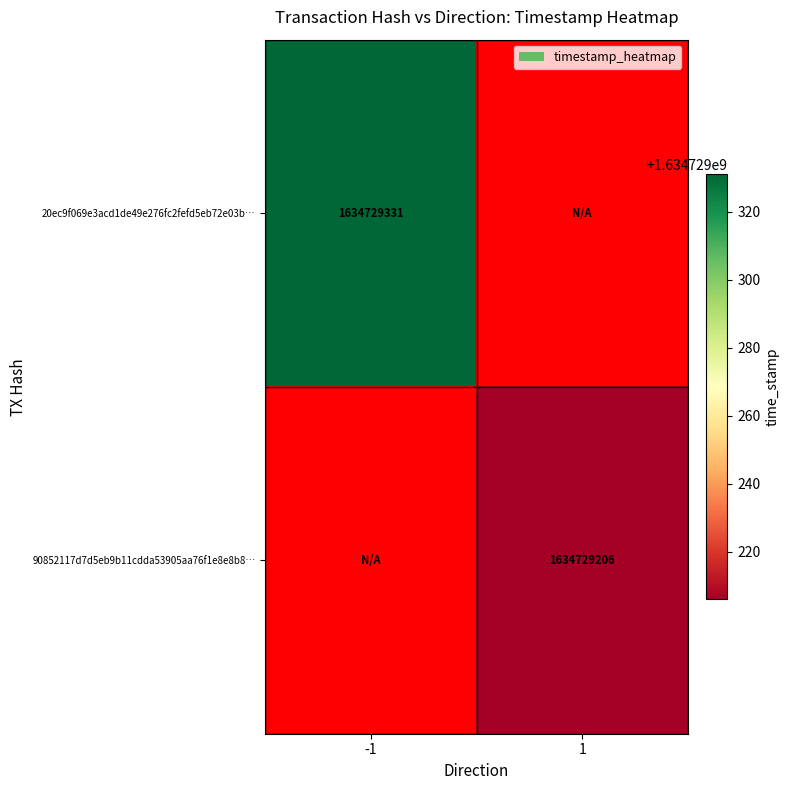

What is the sum of all 20ec9f069e3acd1de49e276fc2fefd5eb72e03b values?

1634729331